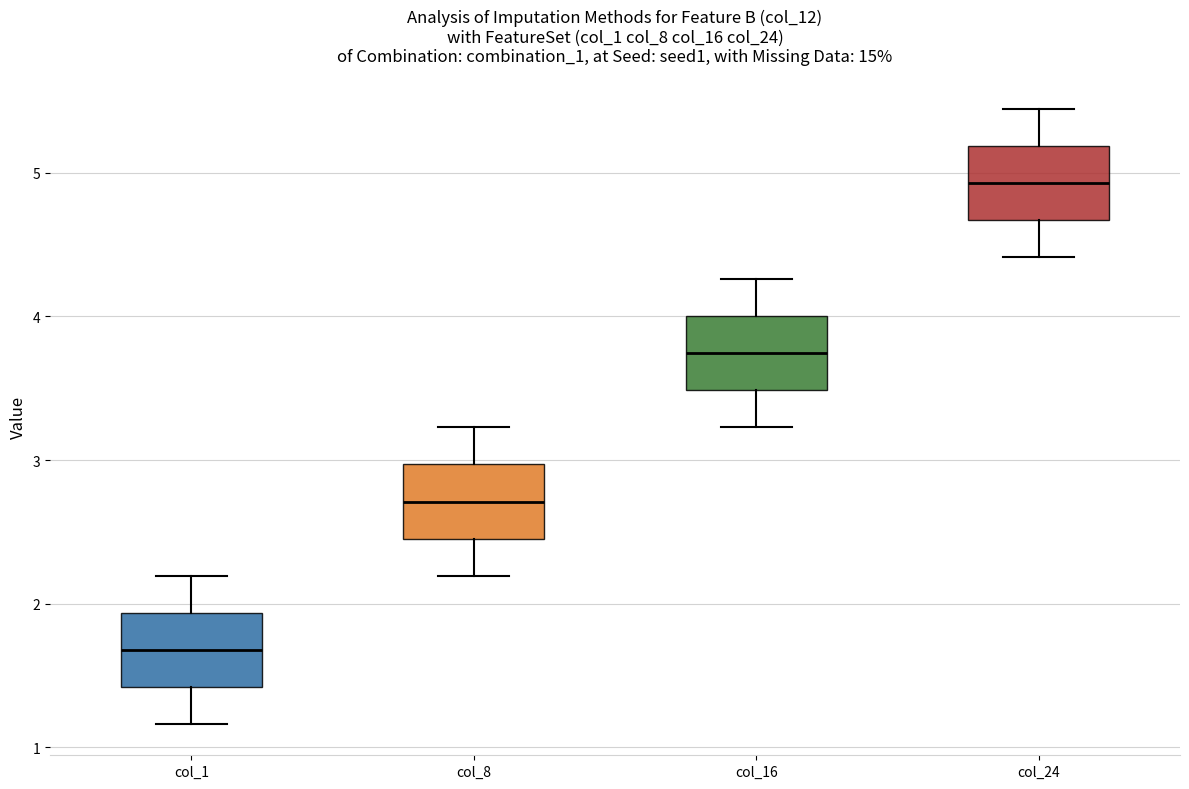

Reading left to right, transcribe this box plot: for each box, give where its median line is, the range the box spans, and where its two whiskers end, as read against the y-axis. The values are not printed on the chart, so give them approximately, as read against the axis.

col_1: median 1.7, box 1.4 to 1.9, whiskers 1.2 to 2.2
col_8: median 2.7, box 2.5 to 3.0, whiskers 2.2 to 3.2
col_16: median 3.7, box 3.5 to 4.0, whiskers 3.2 to 4.3
col_24: median 4.9, box 4.7 to 5.2, whiskers 4.4 to 5.4